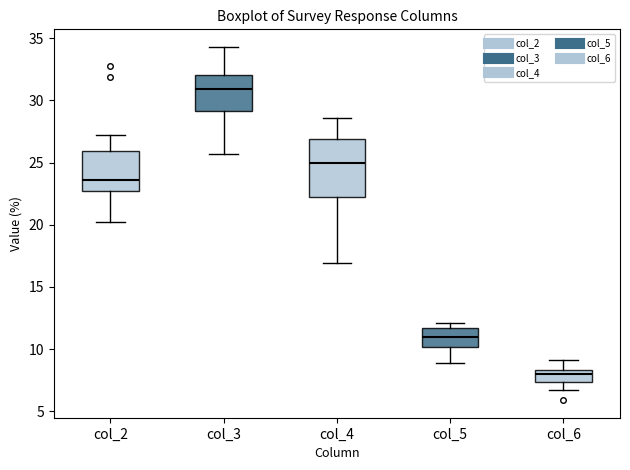

Reading left to right, transcribe this box plot: for each box, give where its median line is, the range the box spans, and where its two whiskers end, as read against the y-axis. The values are not printed on the chart, so give them approximately, as read against the axis.

col_2: median 23.5, box 23.0 to 26.0, whiskers 20.0 to 27.0
col_3: median 31.0, box 29.0 to 32.0, whiskers 25.5 to 34.5
col_4: median 25.0, box 22.0 to 27.0, whiskers 17.0 to 28.5
col_5: median 11.0, box 10.0 to 11.5, whiskers 9.0 to 12.0
col_6: median 8.0, box 7.5 to 8.5, whiskers 6.5 to 9.0